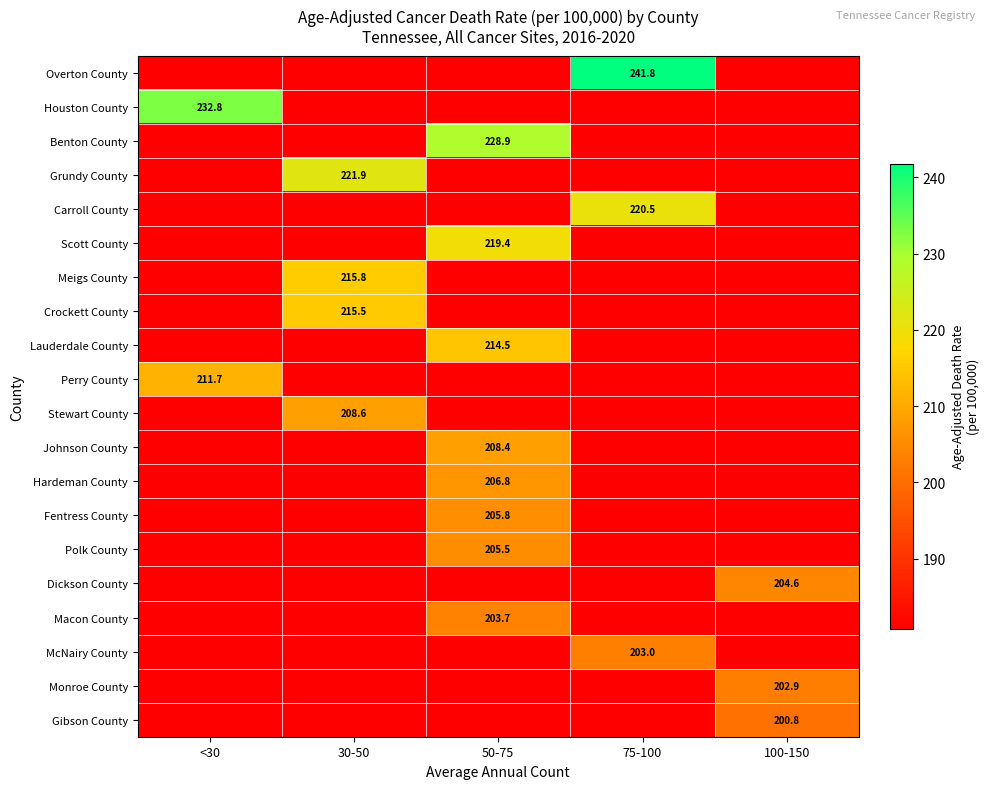

Is it true that Lauderdale County equals 356.8 at 50-75?

False